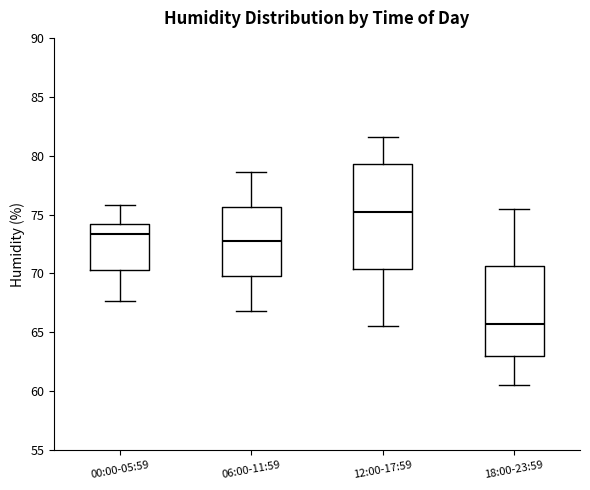

Reading left to right, read every box against the y-axis: the position of its median line, the range the box covers, and the ends of its whiskers. The values are not printed on the chart, so give them approximately, as read against the axis.

00:00-05:59: median 73.5, box 70.5 to 74.0, whiskers 67.5 to 76.0
06:00-11:59: median 73.0, box 70.0 to 75.5, whiskers 67.0 to 78.5
12:00-17:59: median 75.5, box 70.5 to 79.5, whiskers 65.5 to 81.5
18:00-23:59: median 66.0, box 63.0 to 70.5, whiskers 60.5 to 75.5